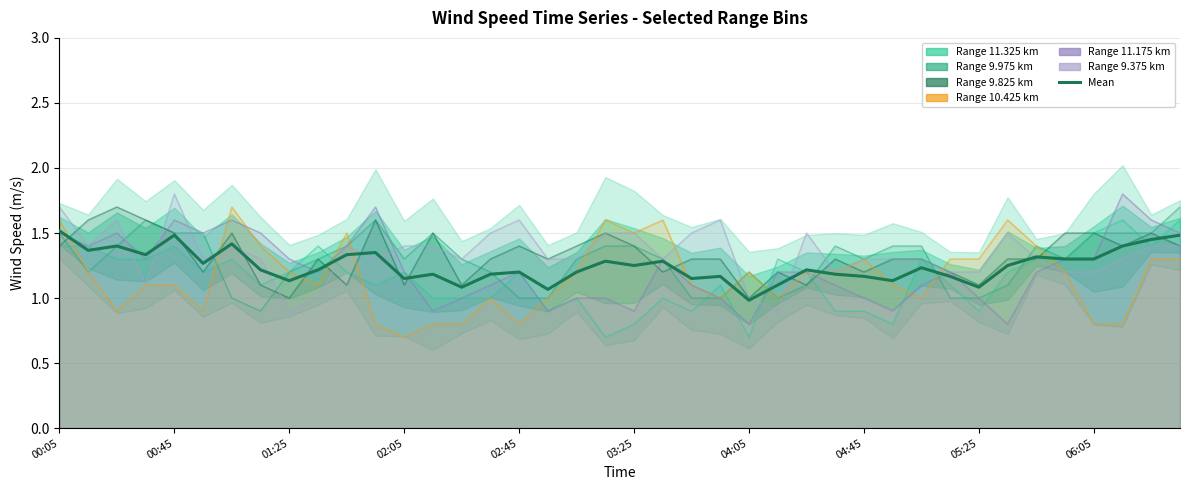

At which category is the sum across all series the highest?

00:05